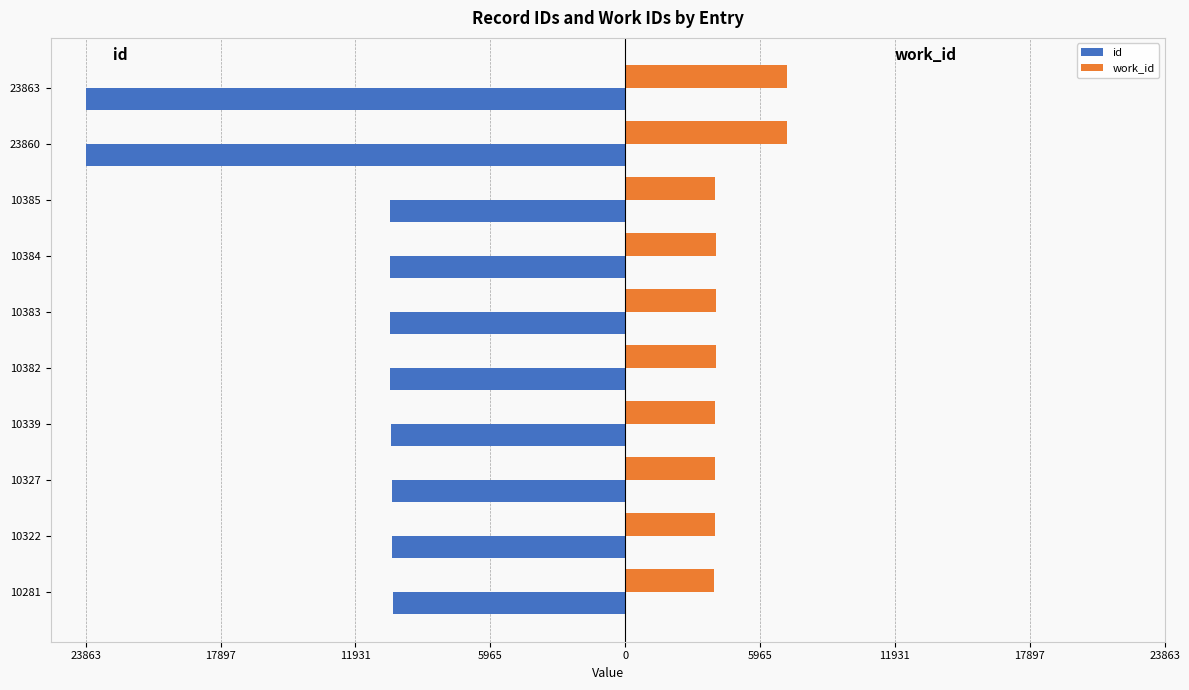

Which category has the highest value in the id series?

10281